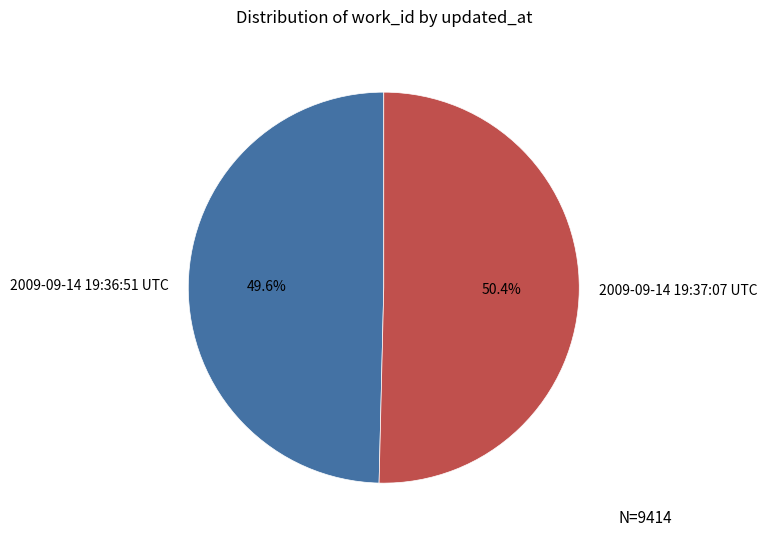

How many segments does this pie chart have?

2